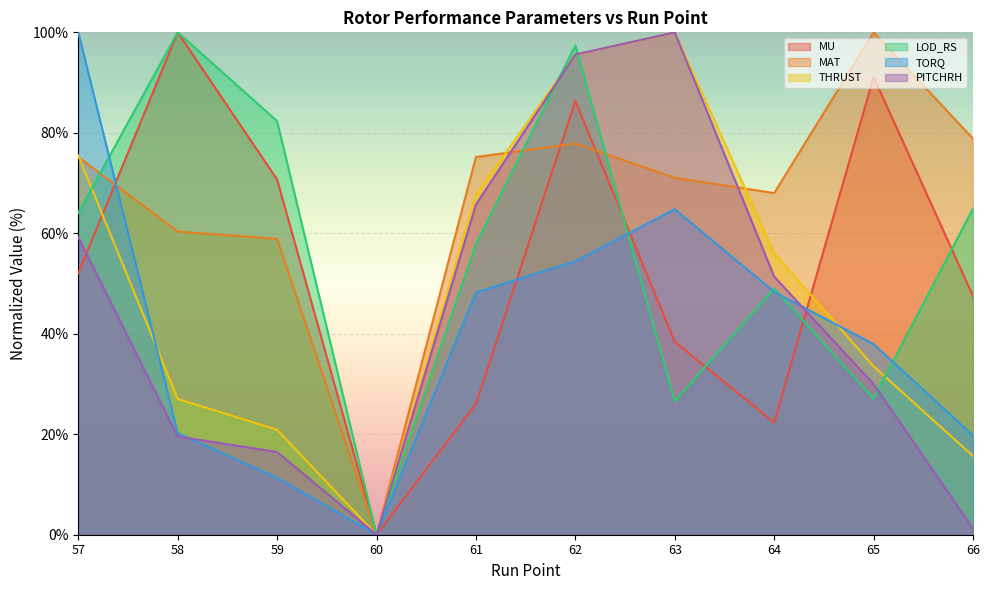

What is the difference between the highest and lowest values at 64?

45.7